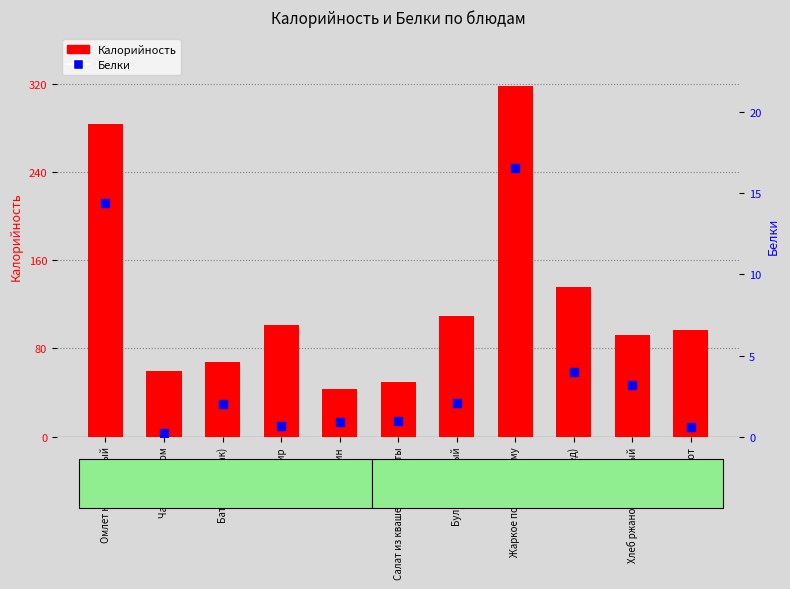

What is the value of the Белки bar at the 8th from the left?

16.6